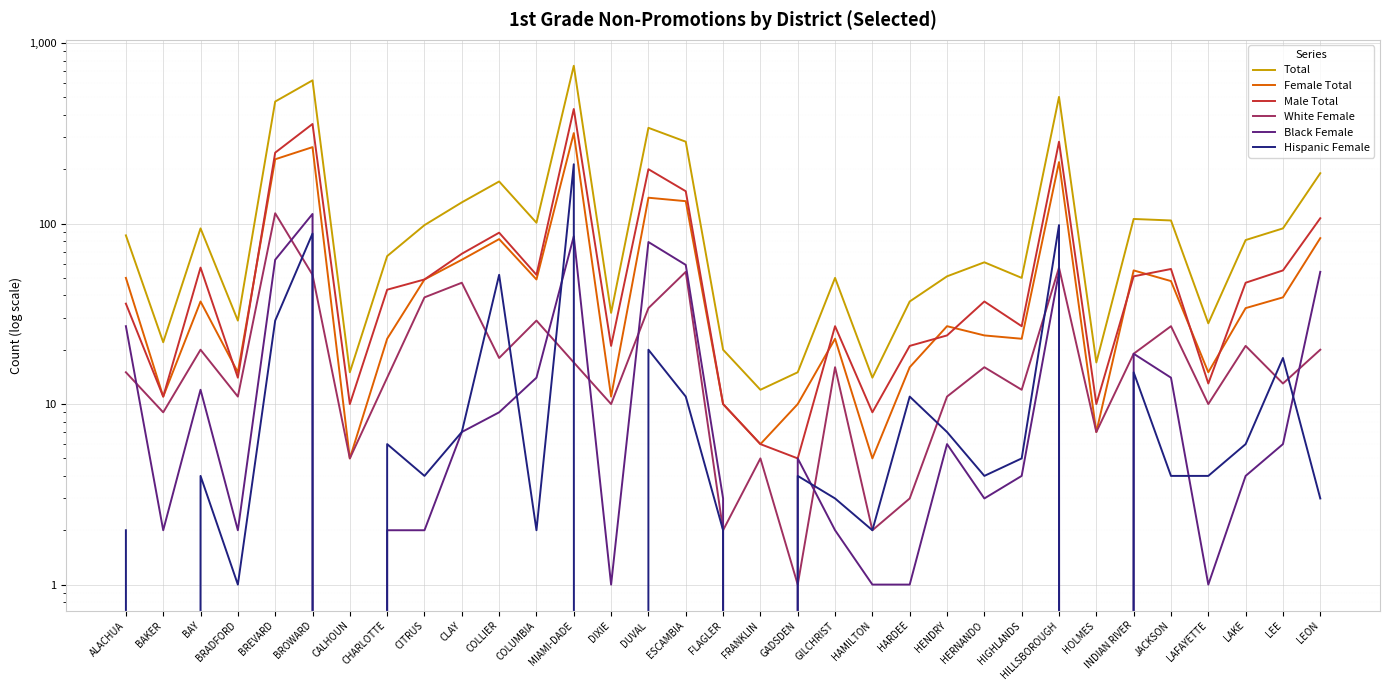

True or false: Male Total and Hispanic Female cross at least once.

False